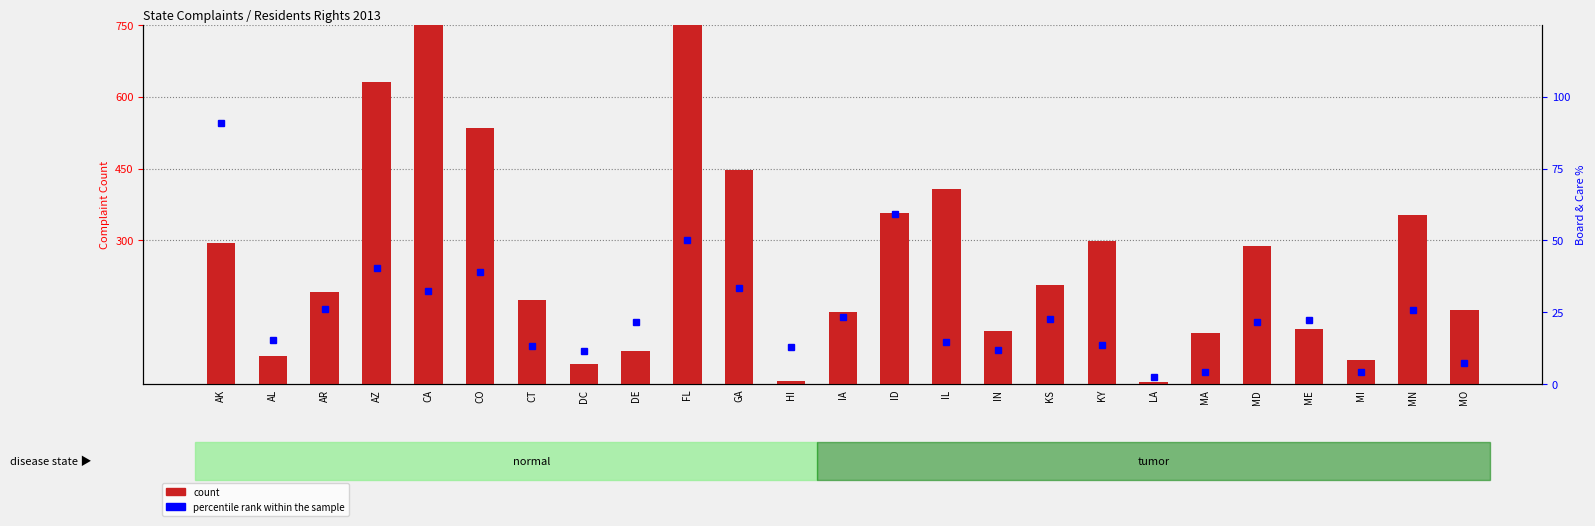

List the labels in order of percentile rank within the sample value, largest first.

AK, ID, FL, AZ, CO, GA, CA, AR, MN, IA, KS, ME, MD, DE, AL, IL, KY, CT, HI, IN, DC, MO, MA, MI, LA